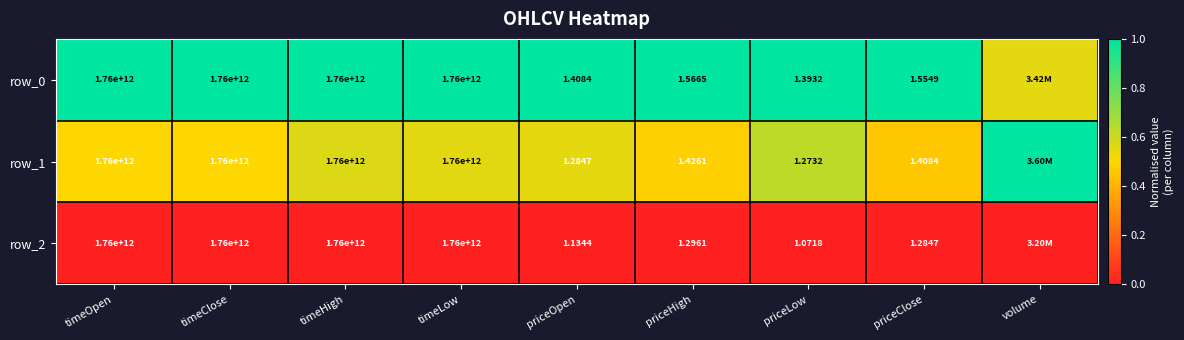

What is the highest value of the row_1 series?

1.0